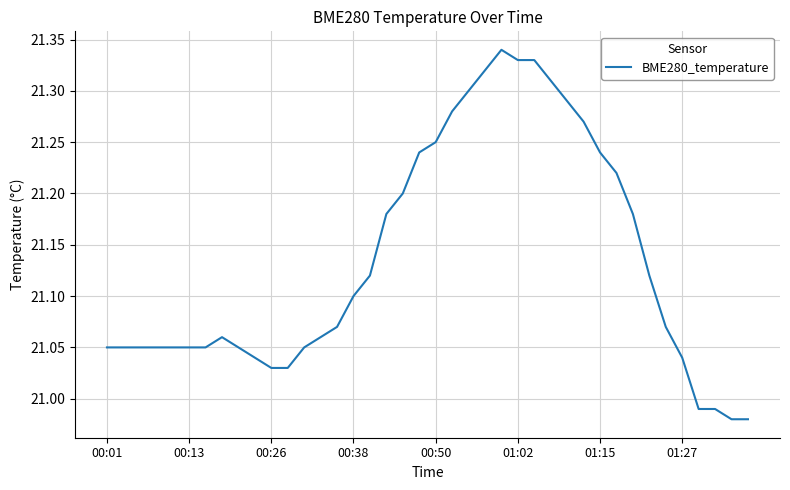

What is the sum of all values?

845.4